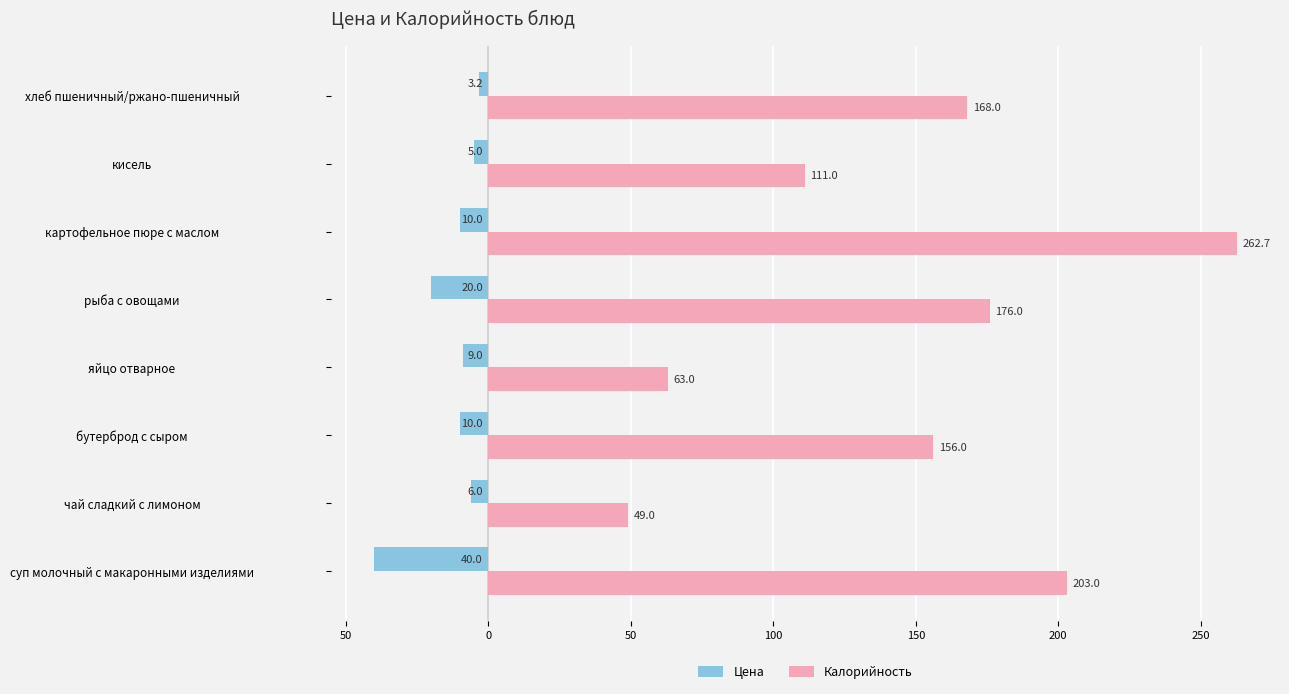

What is the lowest value of the Калорийность series?

49.0